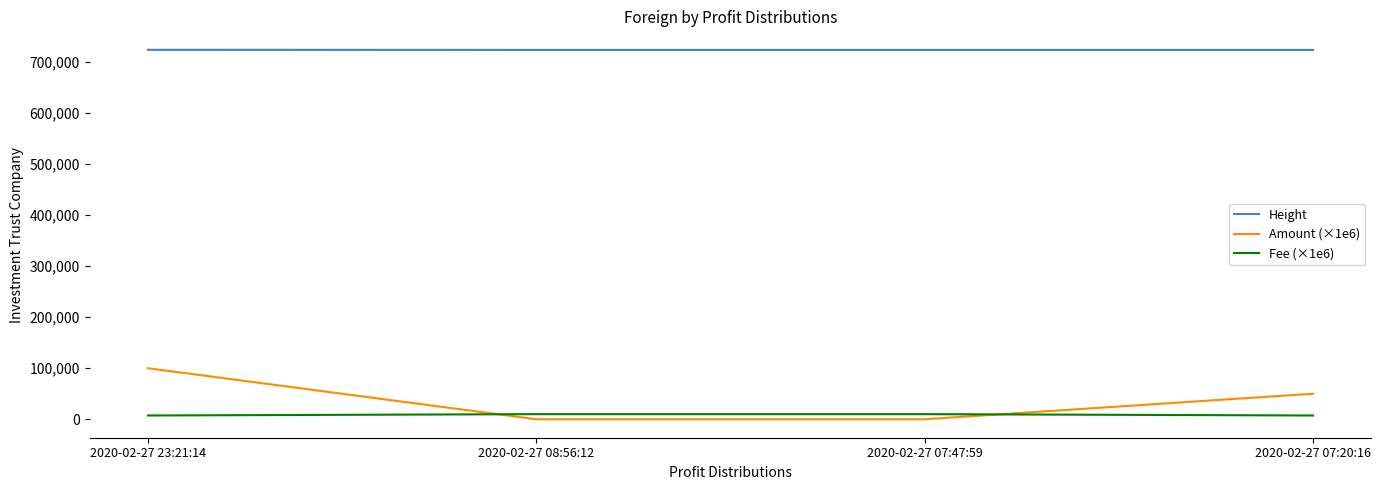

The value of Height at 2020-02-27 07:47:59 is 1068654. True or false?

False